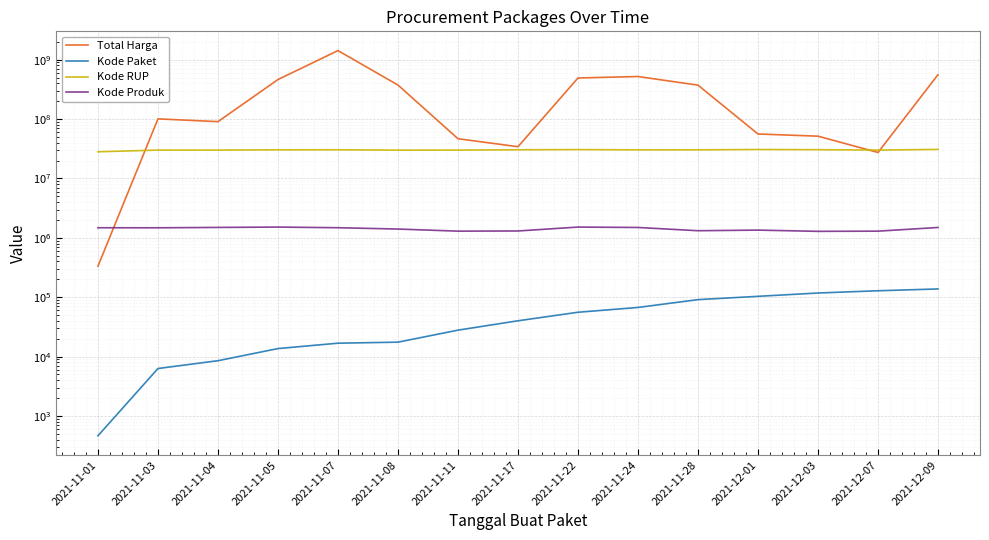

List the labels in order of Total Harga value, largest first.

2021-11-07, 2021-12-09, 2021-11-24, 2021-11-22, 2021-11-05, 2021-11-08, 2021-11-28, 2021-11-03, 2021-11-04, 2021-12-01, 2021-12-03, 2021-11-11, 2021-11-17, 2021-12-07, 2021-11-01